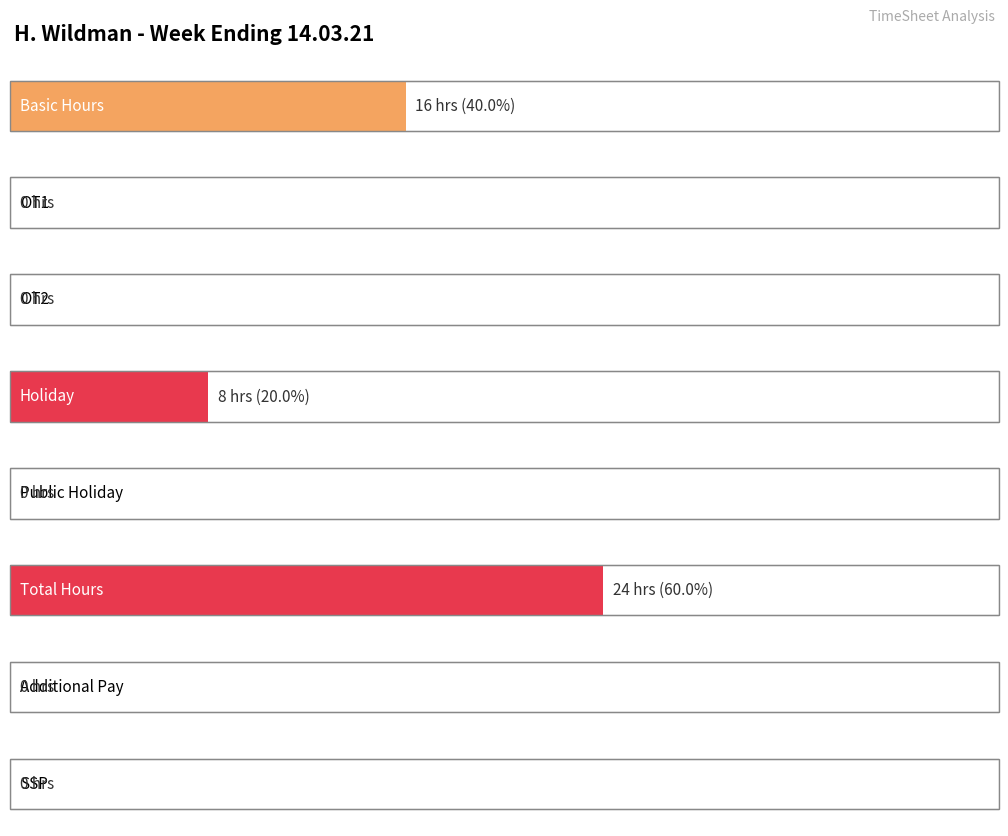

Where is Total Hours nearest to the value 12?

Holiday